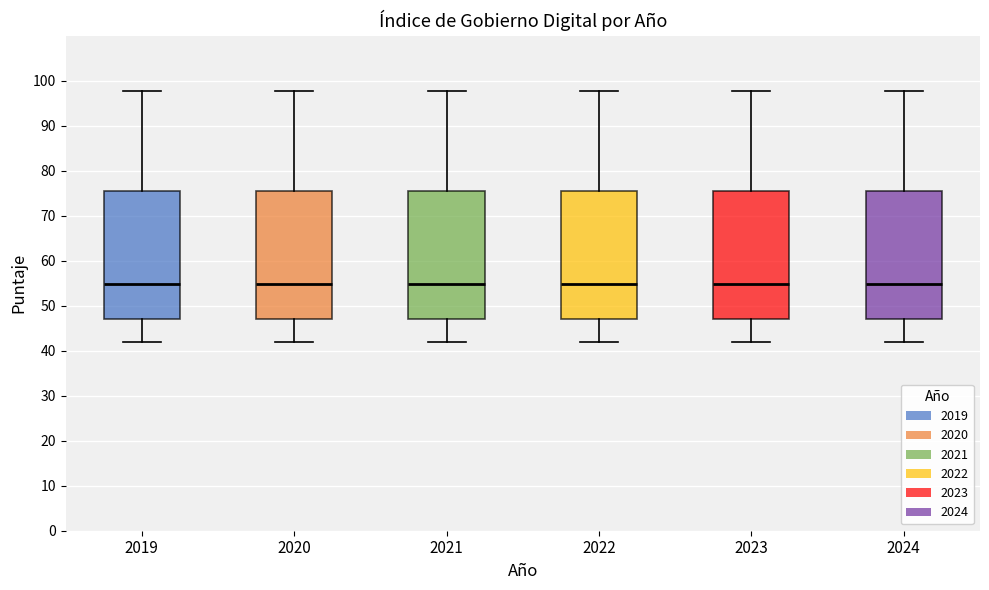

Where is the lower edge of the box at x = 2021 on the y-axis? The values are not printed on the chart, so give them approximately, as read against the axis.

47